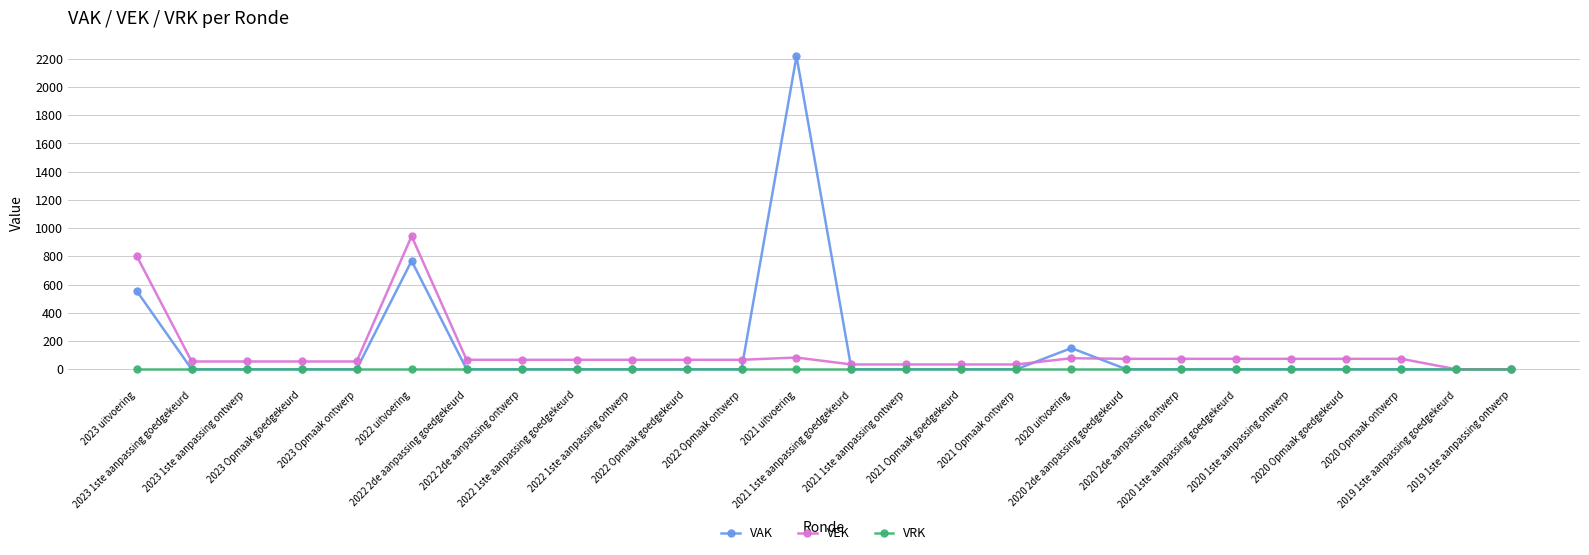

Count the number of data series in this chart.

3